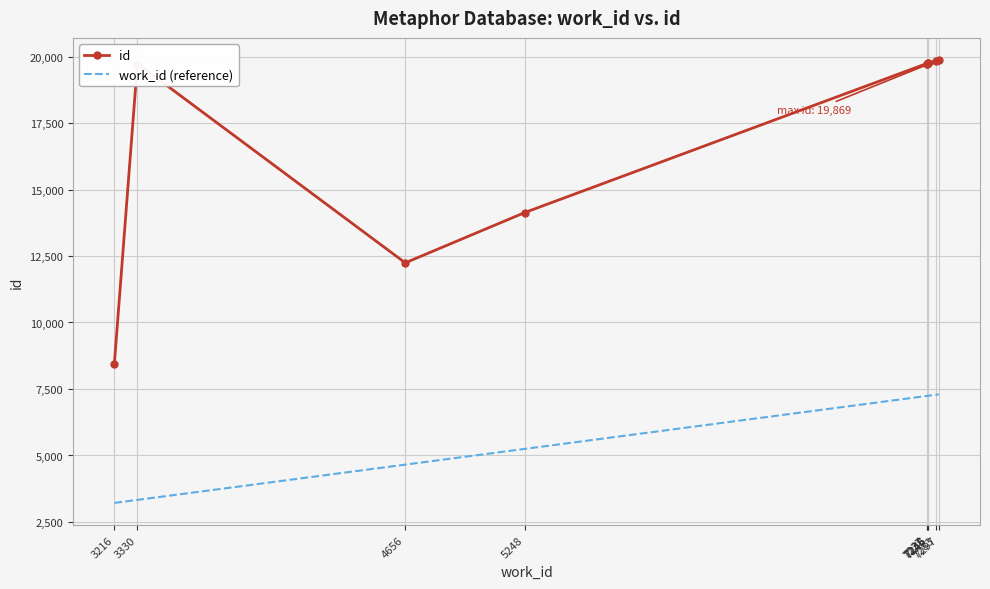

True or false: id and work_id (reference) intersect in this chart.

False